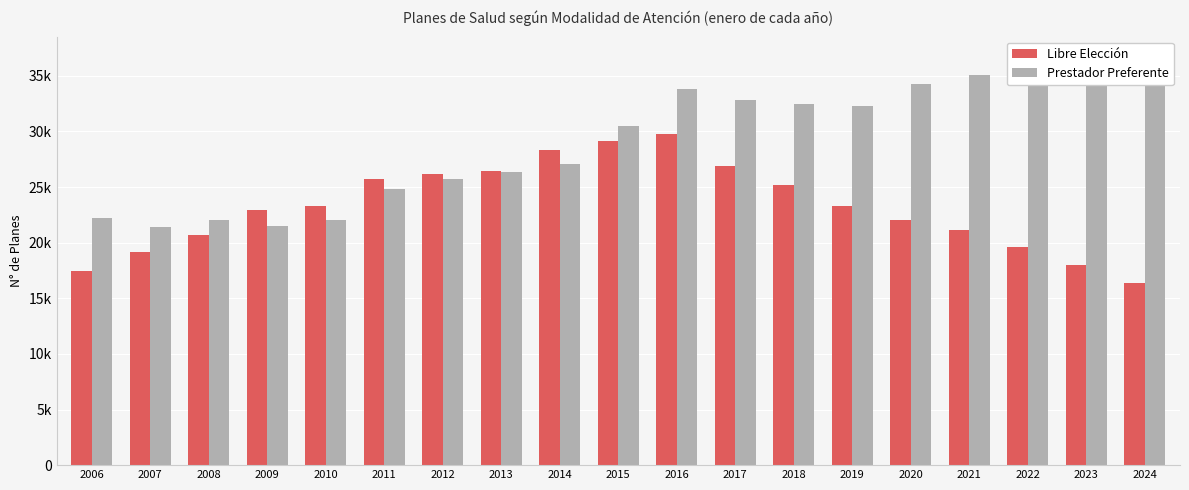

What is the difference between the Prestador Preferente values at 2007 and 2009?

131